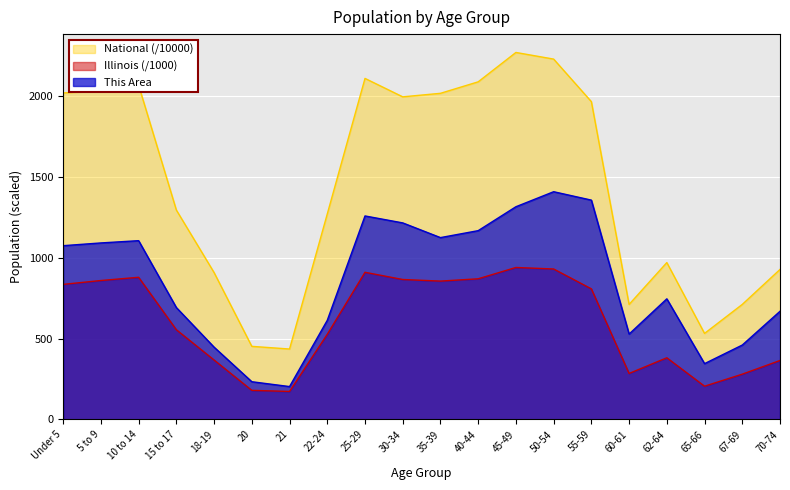

What is the difference between the second highest and second lowest values in the Illinois series?

751.2